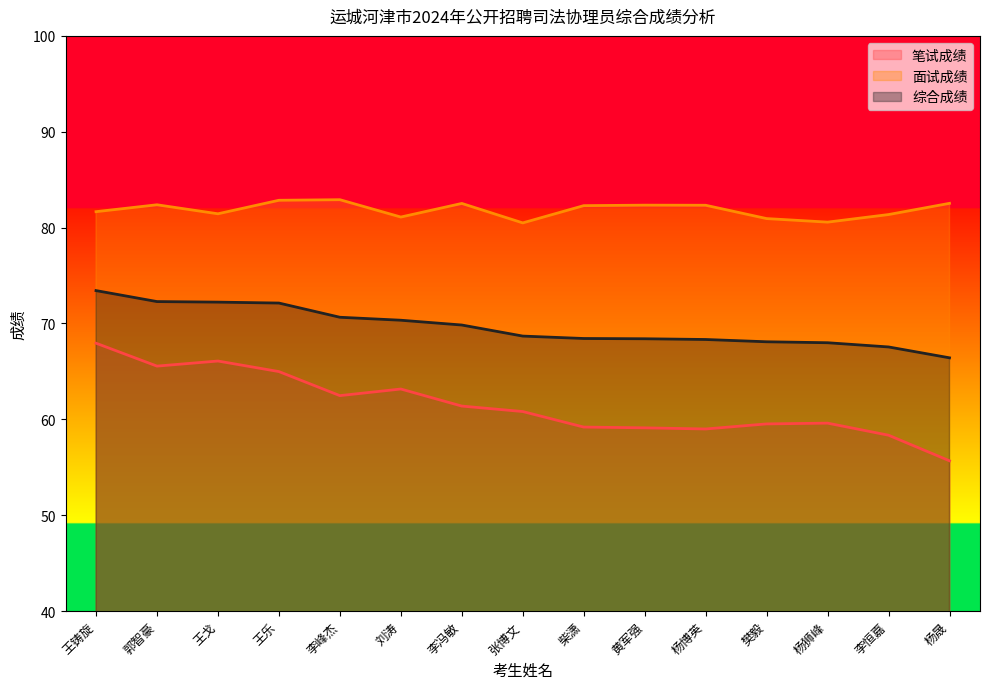

How many lines are shown in the chart?

3